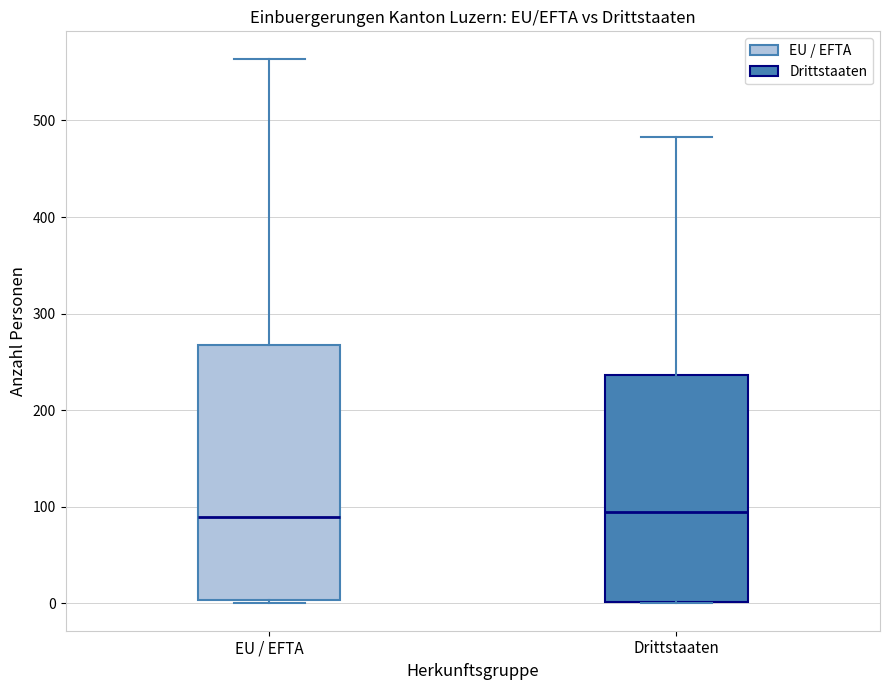

Which box is the tallest, from its lower edge to its upper edge?

EU / EFTA